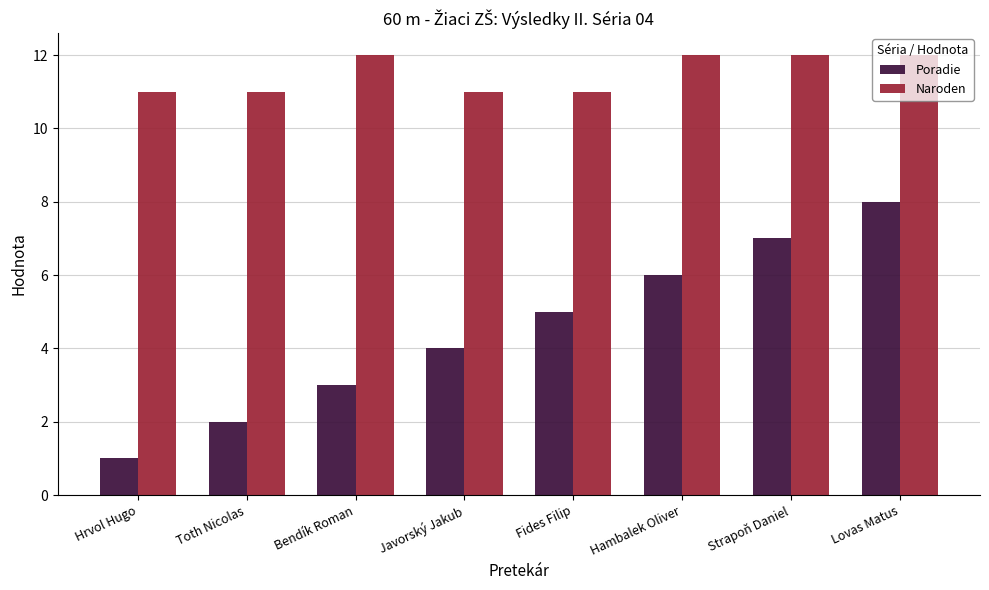

What is the minimum value for Poradie?

1